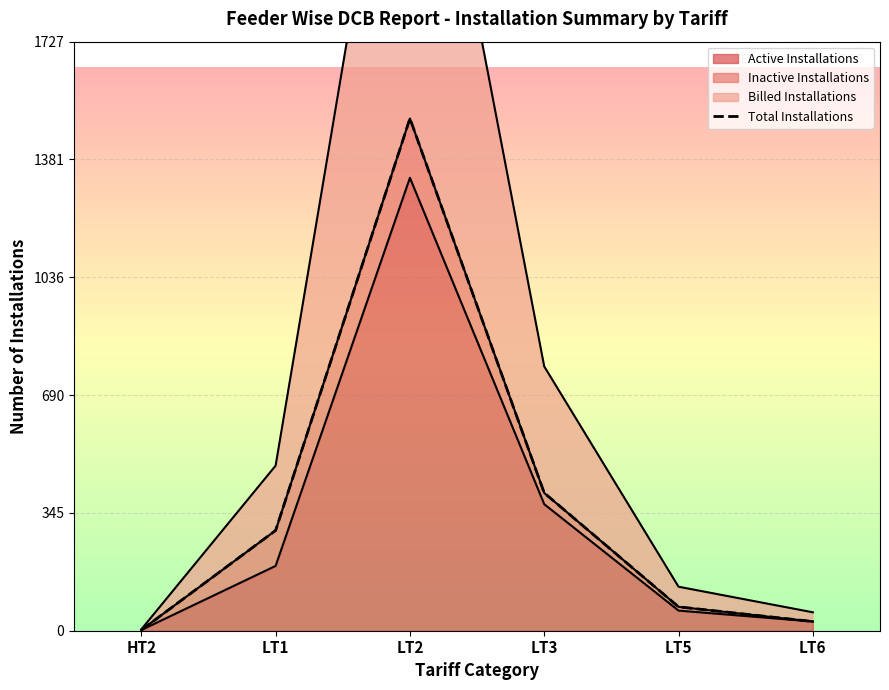

Which category has the highest value across all series?

LT2